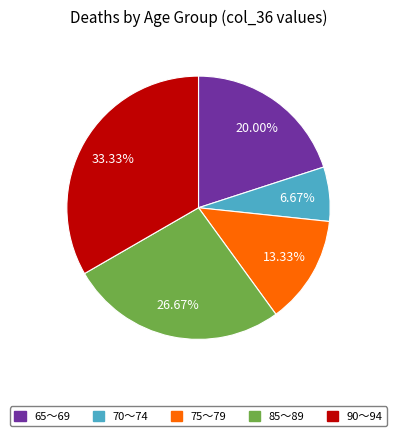

Does any single category account for the majority?

No